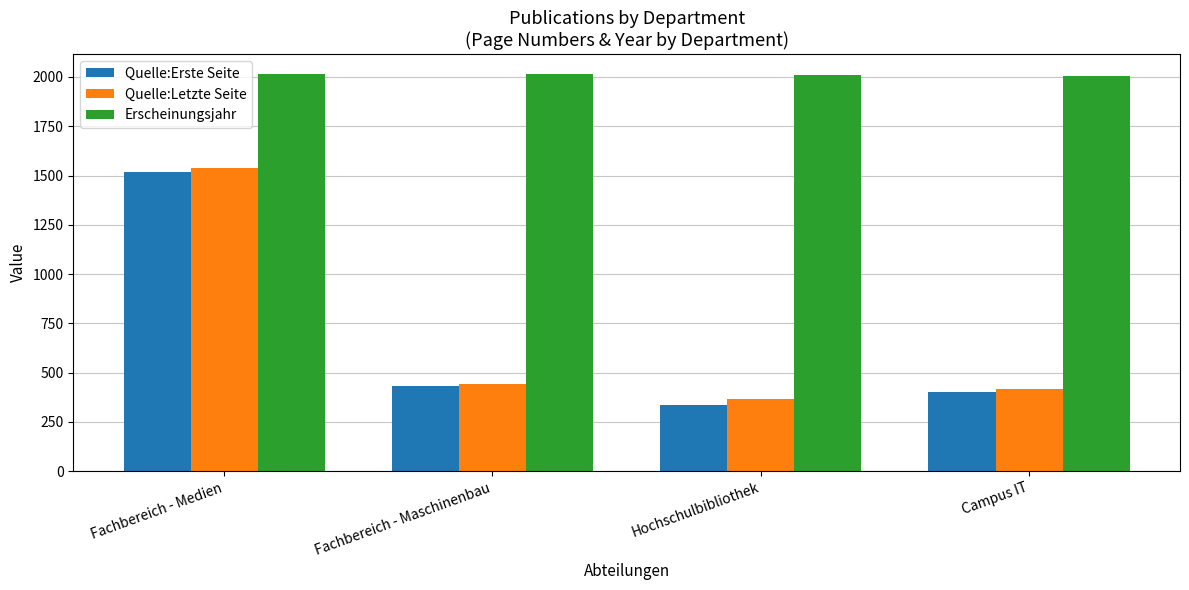

What is the approximate value of Quelle:Erste Seite at Hochschulbibliothek?

335